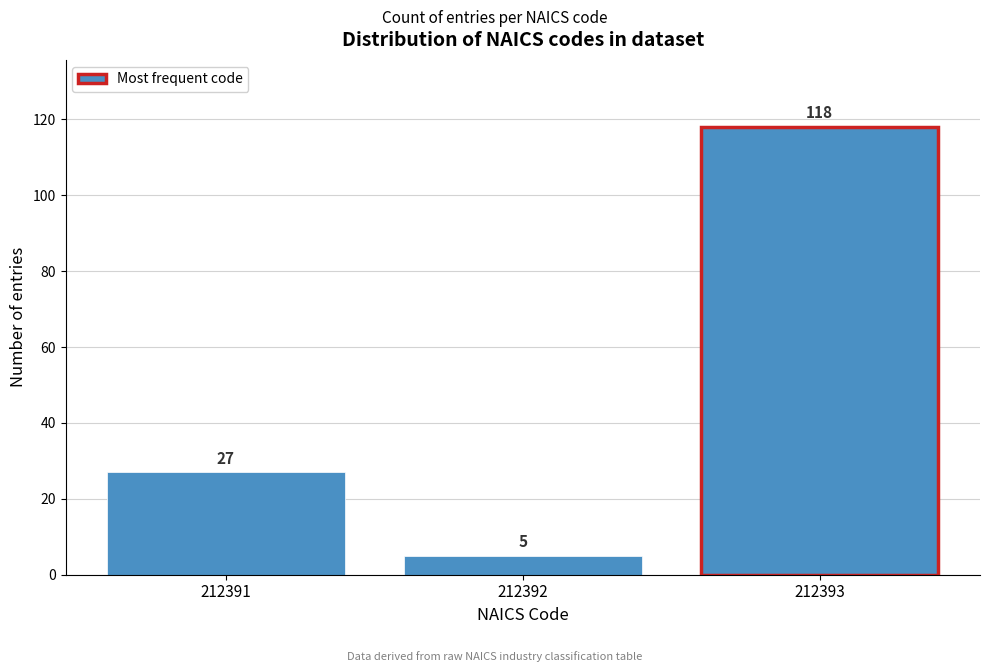

Reading left to right, transcribe all the data shown in this chart.

212391=27	212392=5	212393=118